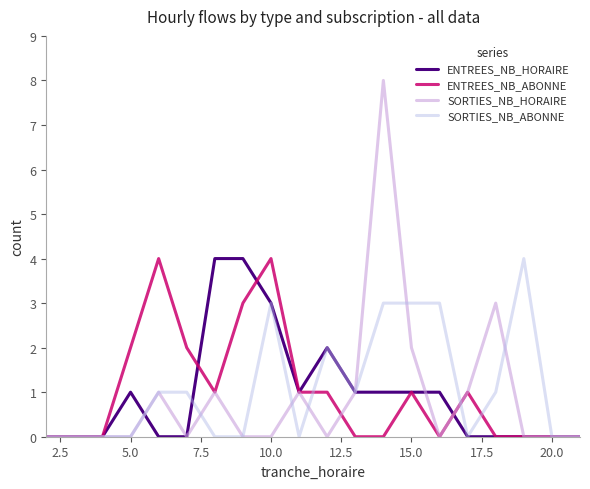

How many distinct data groups are displayed?

4